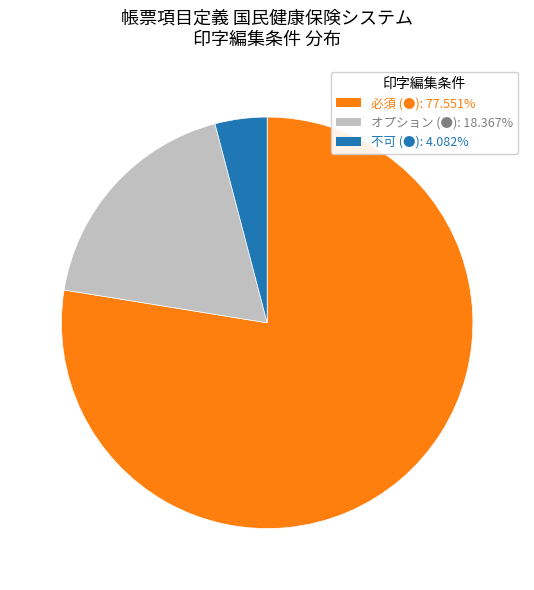

Which slice is the largest?

必須 (●)